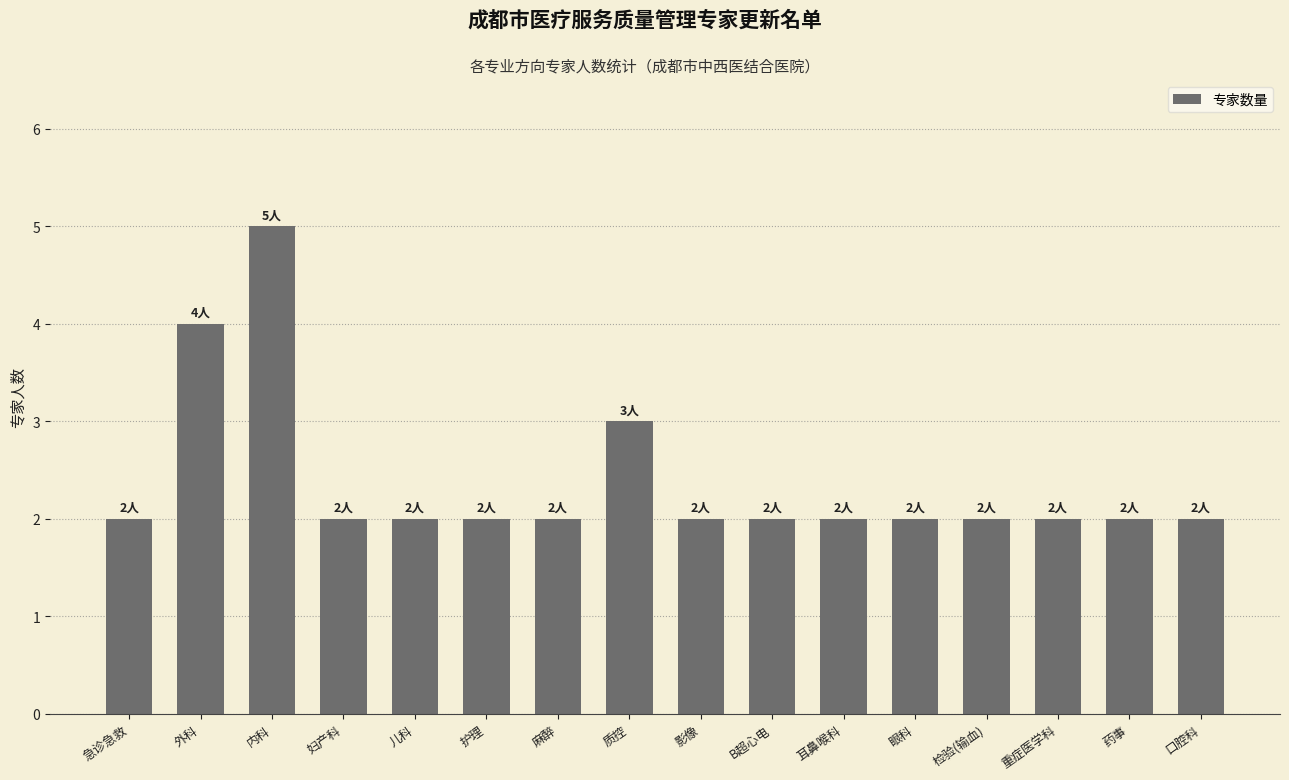

Which label corresponds to the largest value in the chart?

内科